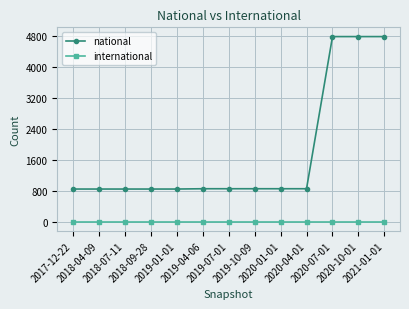

At how many categories does at least one series exceed 966?

3